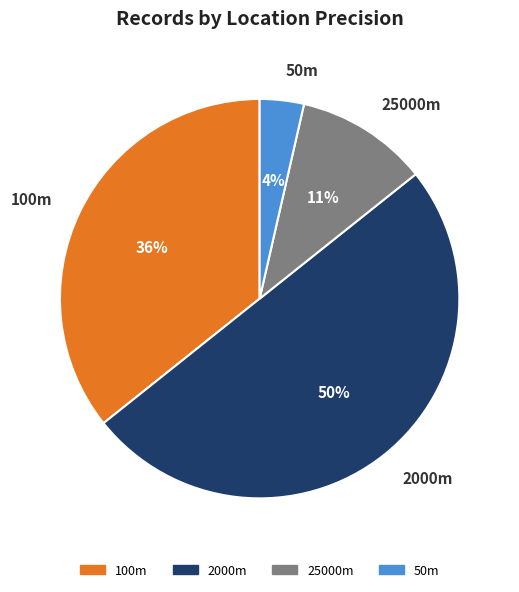

True or false: 100m accounts for 49% of the total.

False